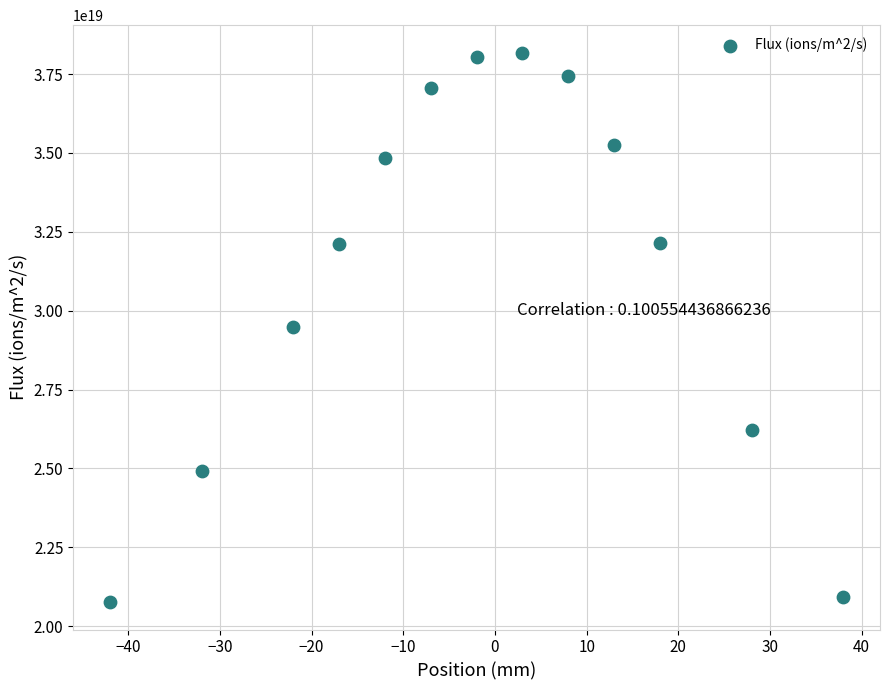

How many points are shown in the scatter plot?

13